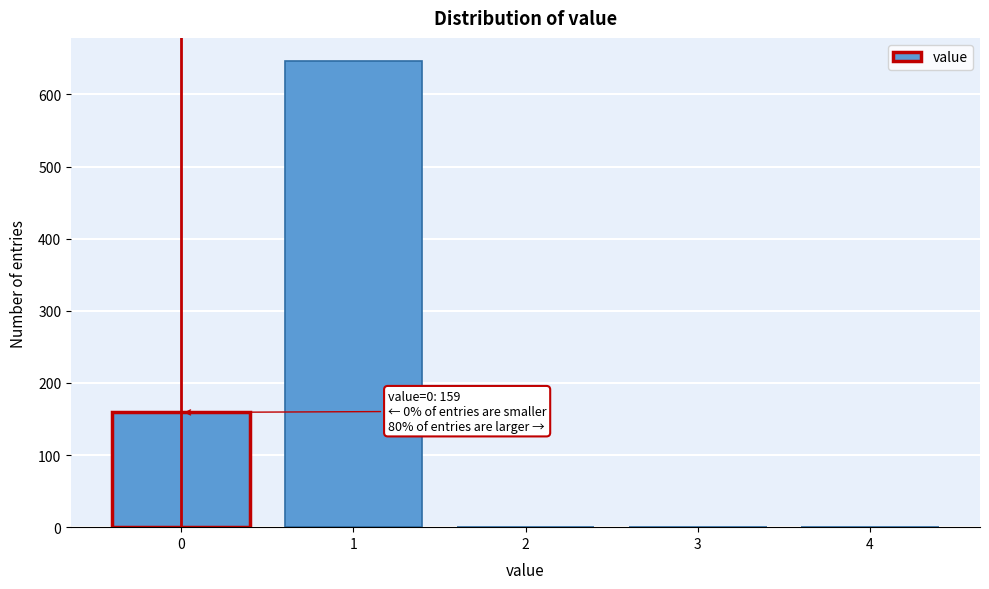

Reading right to left, transcribe all the data shown in this chart.

4=0	3=0	2=0	1=646	0=159